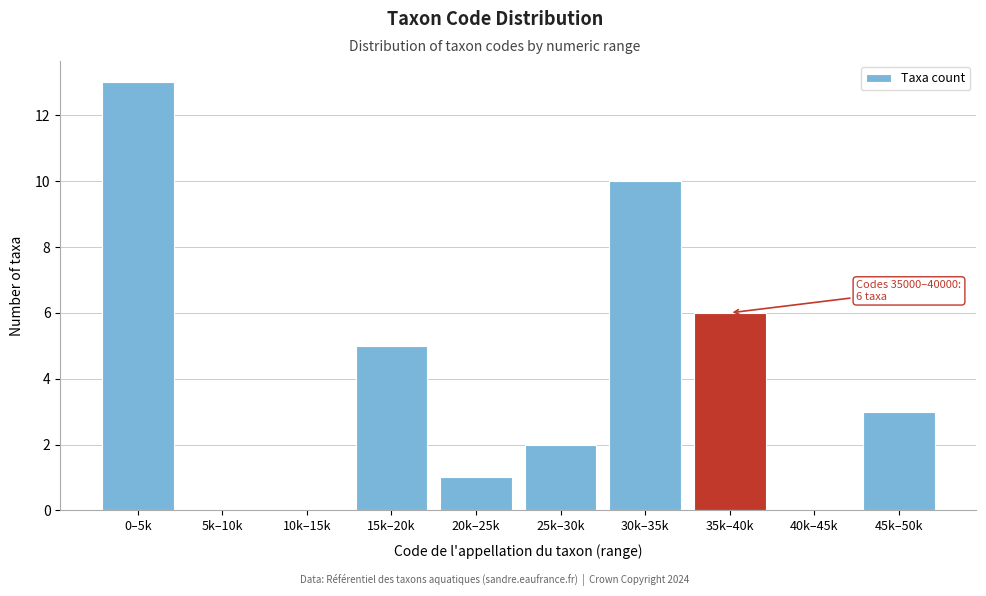

Reading left to right, list all the values displayed in this chart.

0–5k=13	5k–10k=0	10k–15k=0	15k–20k=5	20k–25k=1	25k–30k=2	30k–35k=10	35k–40k=6	40k–45k=0	45k–50k=3